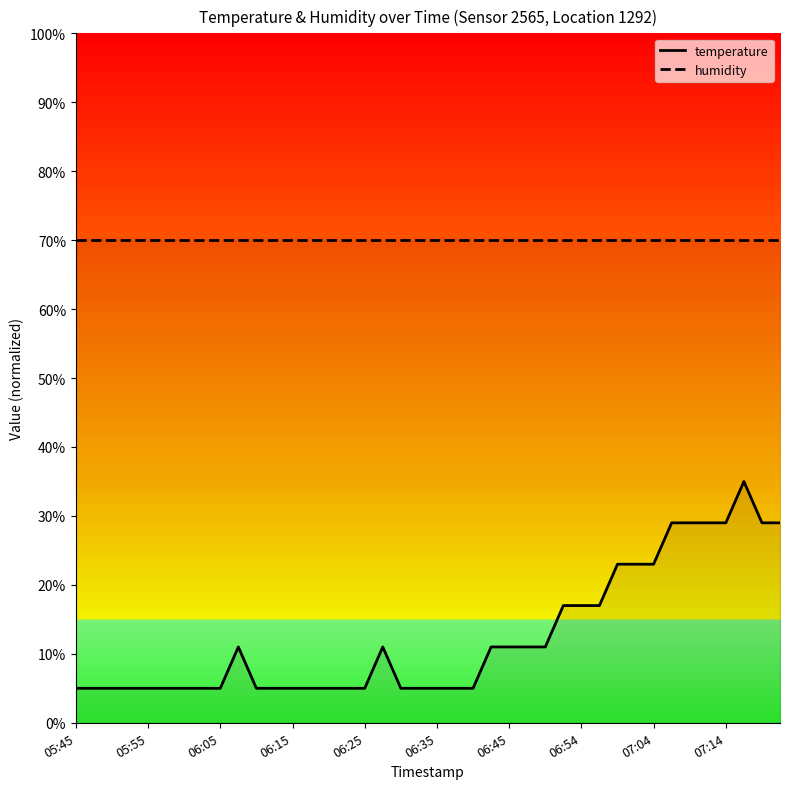

True or false: humidity and temperature intersect in this chart.

False